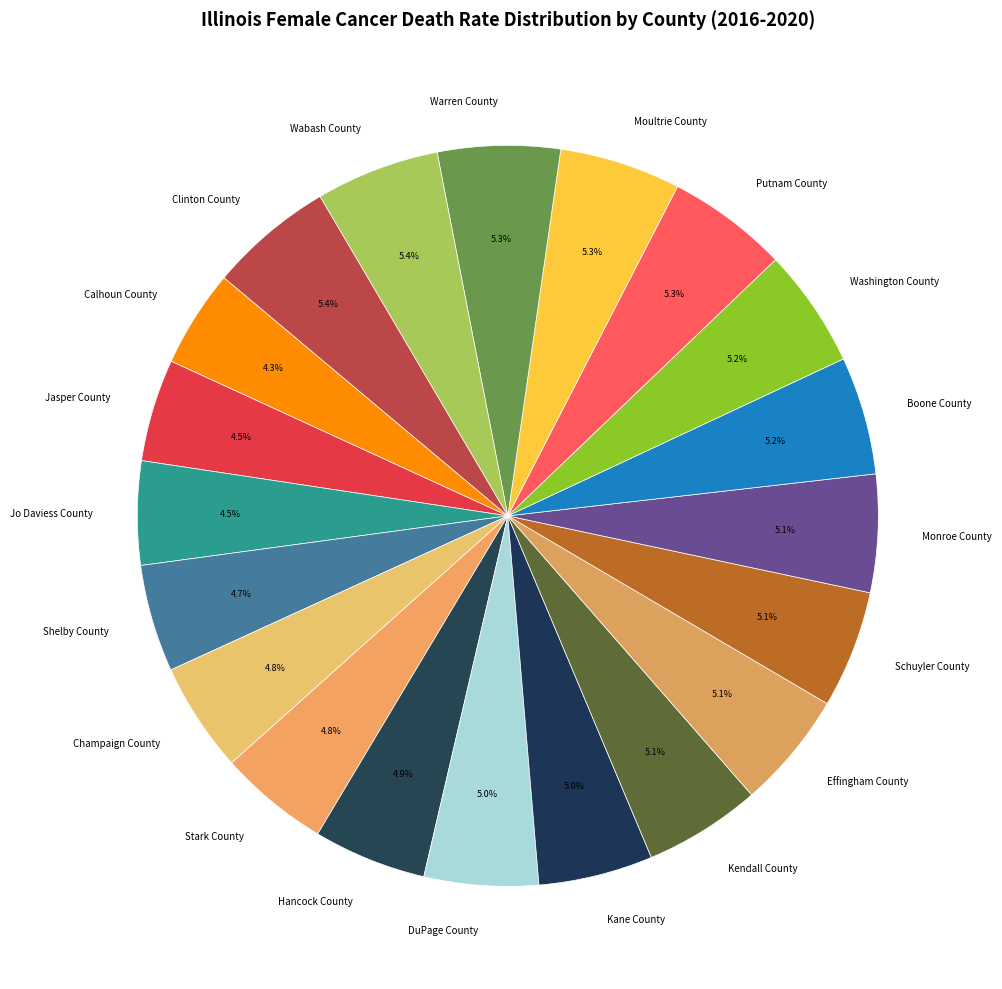

How many segments does this pie chart have?

20